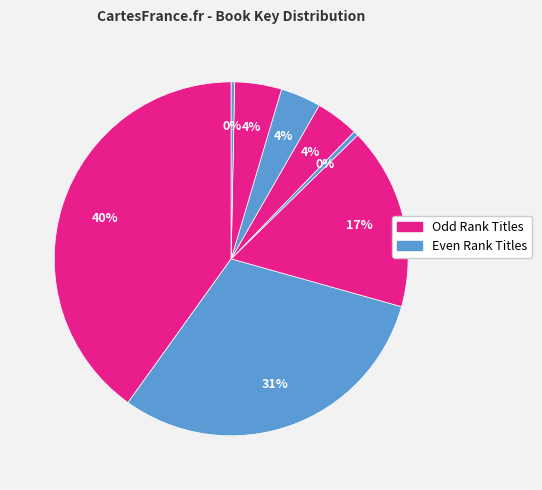

Count the number of slices in the pie.

8